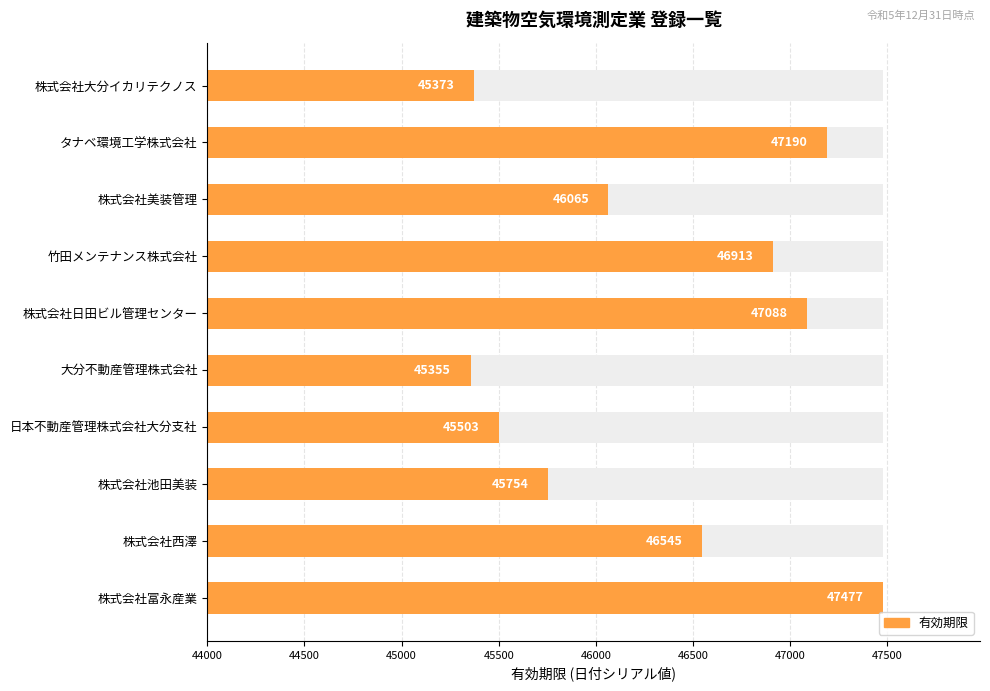

Count the number of categories in the chart.

10